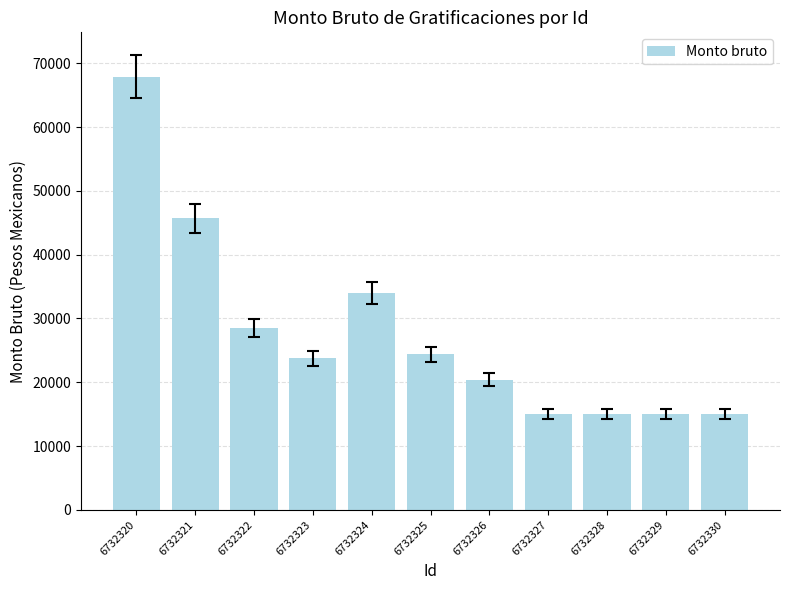

What is the approximate value at 6732329?

15000.0